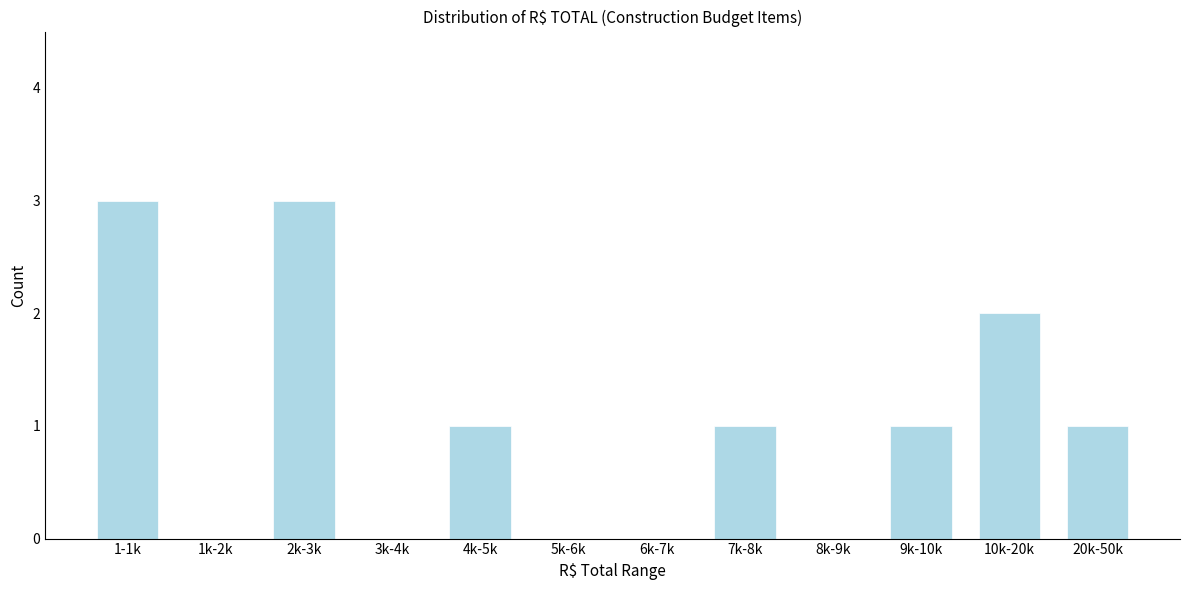

Reading left to right, list all the values displayed in this chart.

1-1k=3	1k-2k=0	2k-3k=3	3k-4k=0	4k-5k=1	5k-6k=0	6k-7k=0	7k-8k=1	8k-9k=0	9k-10k=1	10k-20k=2	20k-50k=1